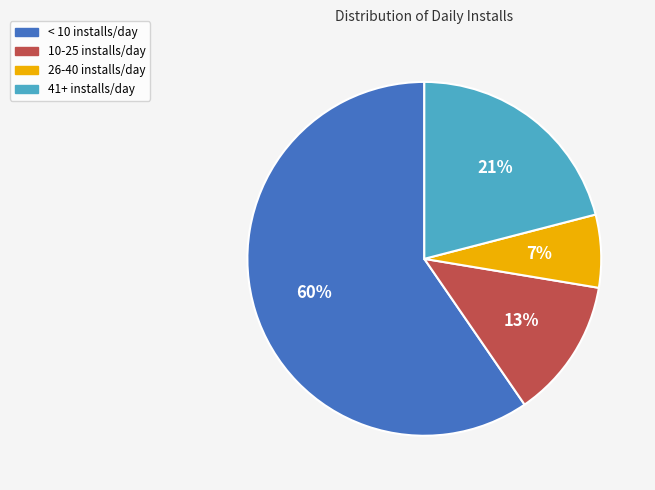

To the nearest percent, what is the difference between the 10-25 installs/day and 26-40 installs/day slice percentages?

6%